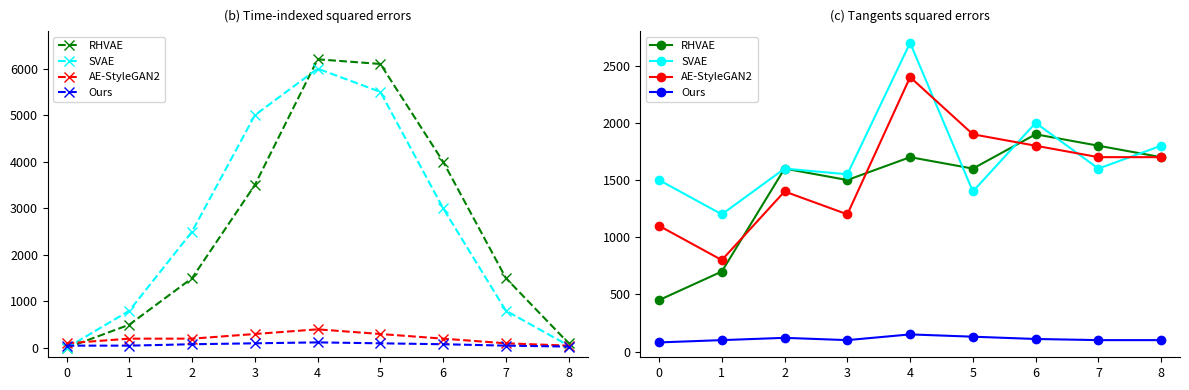

True or false: Ours has more than 1 points higher than both neighbors.

True